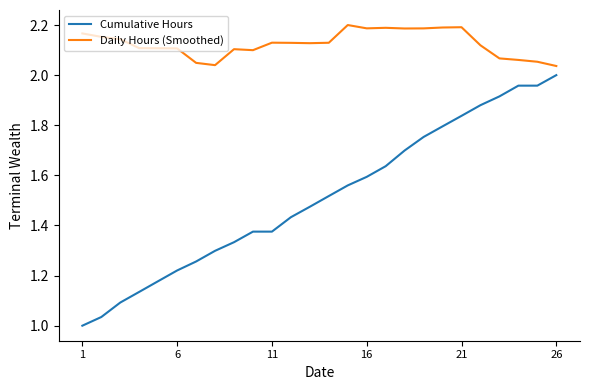

Rank the series by their maximum value, from lowest to highest.

Cumulative Hours, Daily Hours (Smoothed)